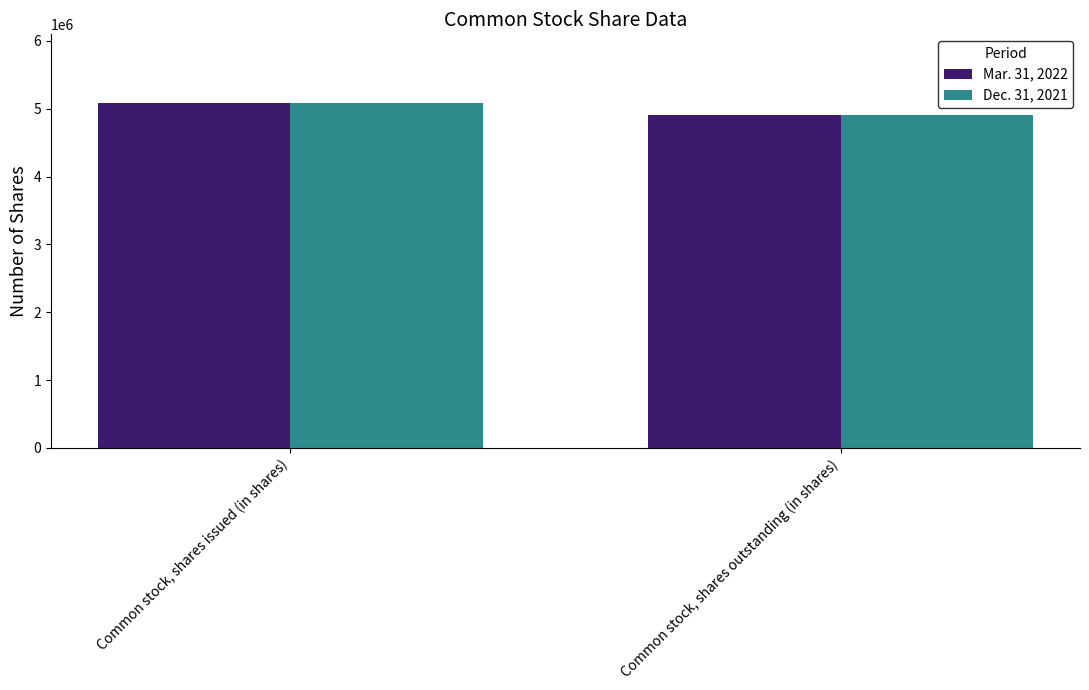

What is the approximate value of Mar. 31, 2022 at Common stock, shares outstanding (in shares), to the nearest 10?

4909850